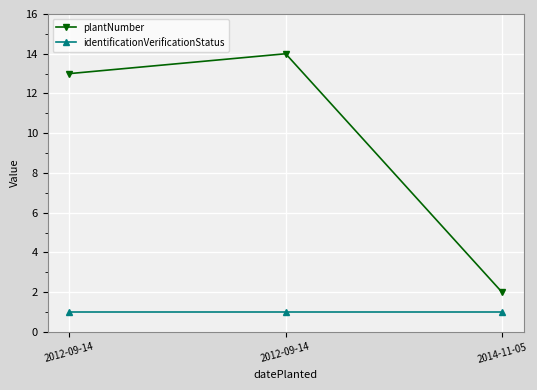

What are all the series names shown in the legend?

plantNumber, identificationVerificationStatus